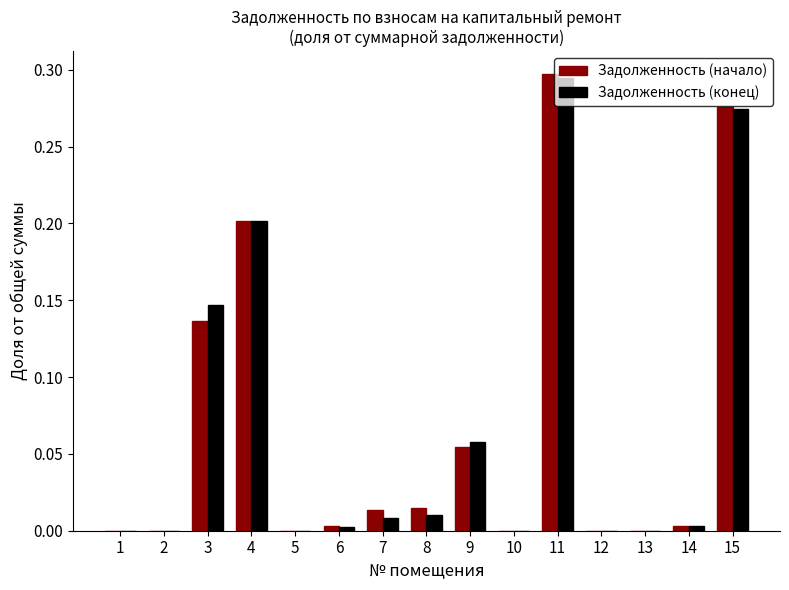

The value of Задолженность (конец) at 6 is 0.0. True or false?

True